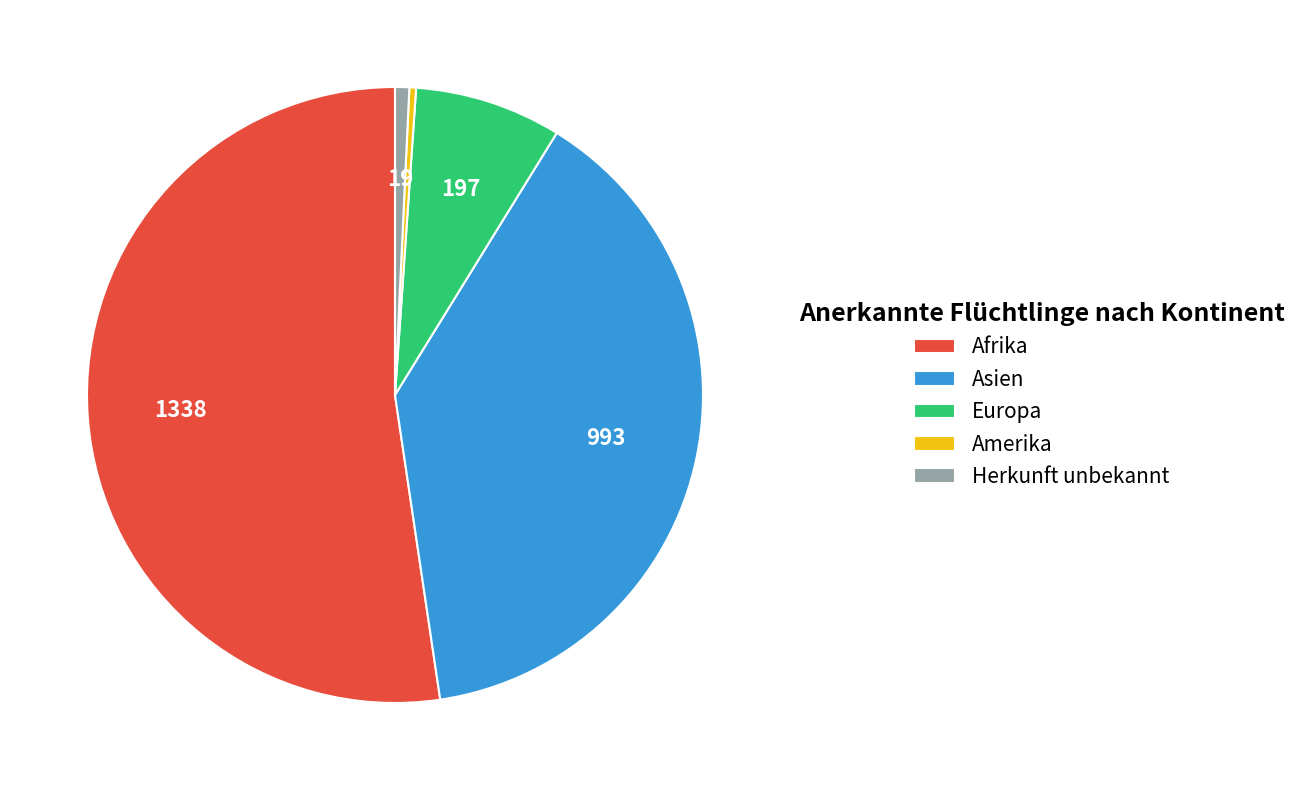

Count the number of slices in the pie.

5